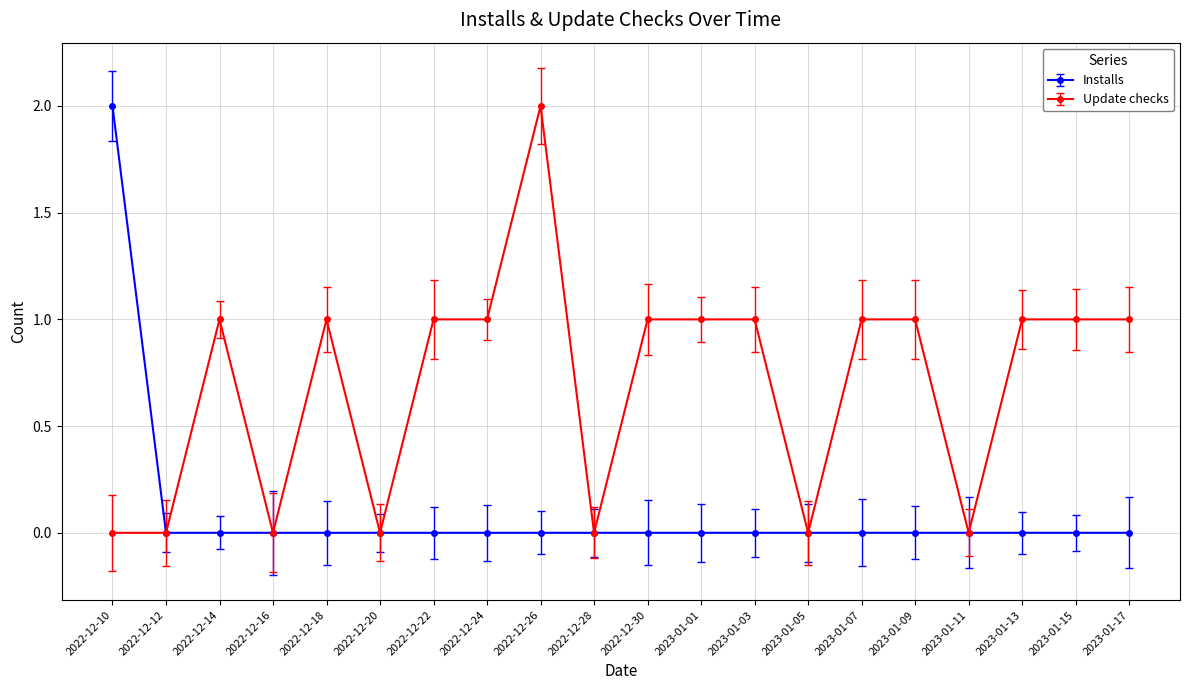

Reading right to left, what are all the values shown in this chart?

Installs: 2023-01-17=0	2023-01-15=0	2023-01-13=0	2023-01-11=0	2023-01-09=0	2023-01-07=0	2023-01-05=0	2023-01-03=0	2023-01-01=0	2022-12-30=0	2022-12-28=0	2022-12-26=0	2022-12-24=0	2022-12-22=0	2022-12-20=0	2022-12-18=0	2022-12-16=0	2022-12-14=0	2022-12-12=0	2022-12-10=2
Update checks: 2023-01-17=1	2023-01-15=1	2023-01-13=1	2023-01-11=0	2023-01-09=1	2023-01-07=1	2023-01-05=0	2023-01-03=1	2023-01-01=1	2022-12-30=1	2022-12-28=0	2022-12-26=2	2022-12-24=1	2022-12-22=1	2022-12-20=0	2022-12-18=1	2022-12-16=0	2022-12-14=1	2022-12-12=0	2022-12-10=0